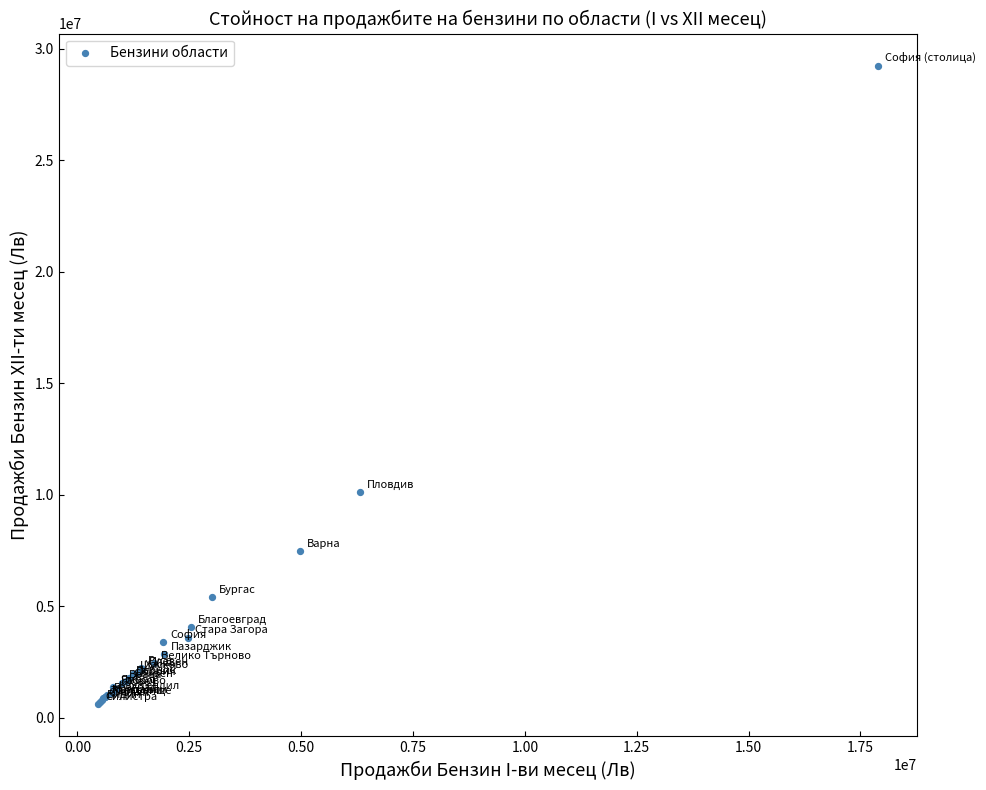

What Y value in the scatter plot is closest to 14915587?

10102657.6